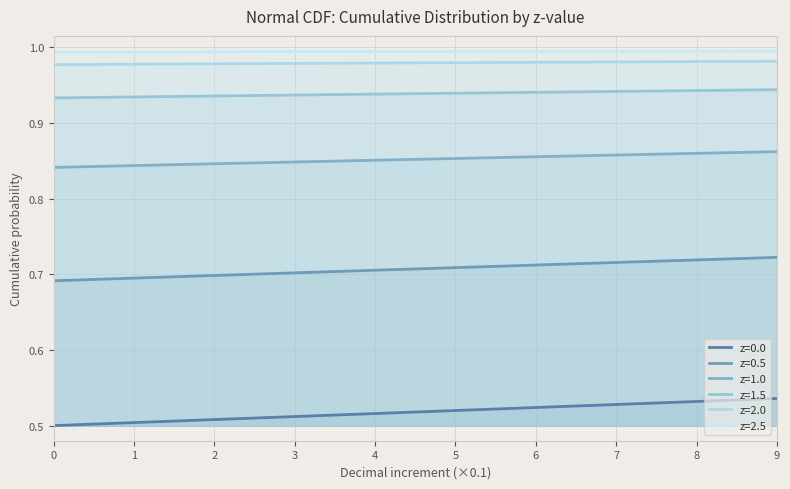

Reading left to right, list all the values displayed in this chart.

z=0.0: 0.5	0.5	0.5	0.5	0.5	0.5	0.5	0.5	0.5	0.5
z=0.5: 0.7	0.7	0.7	0.7	0.7	0.7	0.7	0.7	0.7	0.7
z=1.0: 0.8	0.8	0.8	0.8	0.9	0.9	0.9	0.9	0.9	0.9
z=1.5: 0.9	0.9	0.9	0.9	0.9	0.9	0.9	0.9	0.9	0.9
z=2.0: 1.0	1.0	1.0	1.0	1.0	1.0	1.0	1.0	1.0	1.0
z=2.5: 1.0	1.0	1.0	1.0	1.0	1.0	1.0	1.0	1.0	1.0